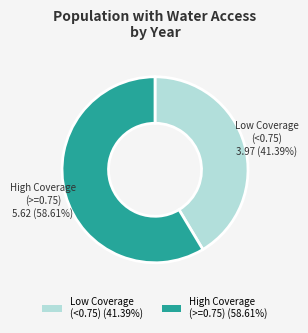

Is there any slice that represents more than half of the pie?

Yes